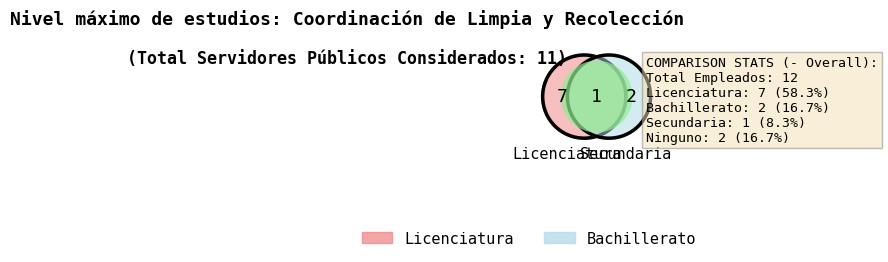

Is there a majority slice in this chart?

Yes